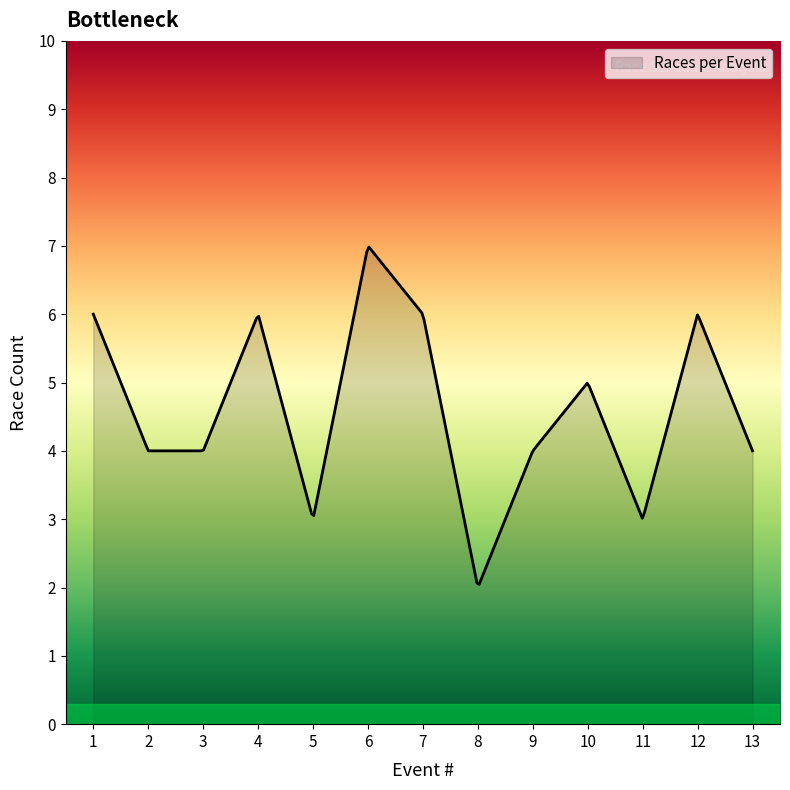

What is the minimum value shown in the chart?

2.0